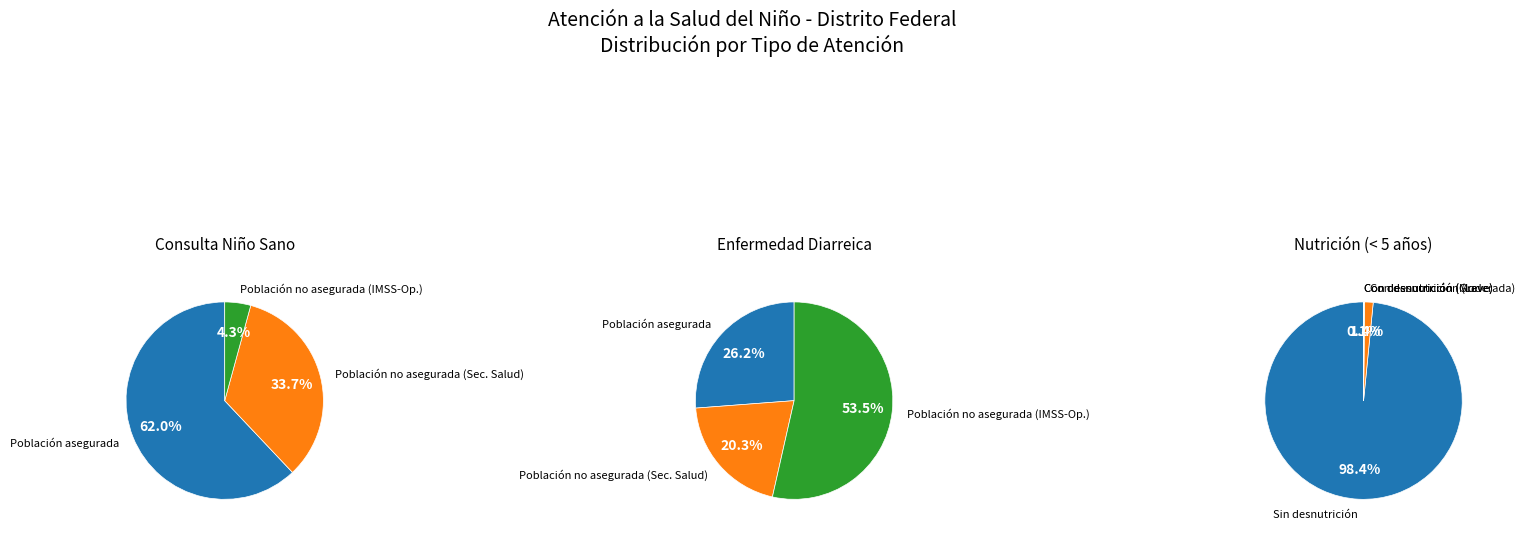

To the nearest percent, what is the combined percentage of Consulta a niño sano and Nutrición (Consulta < 5 años)?

88%